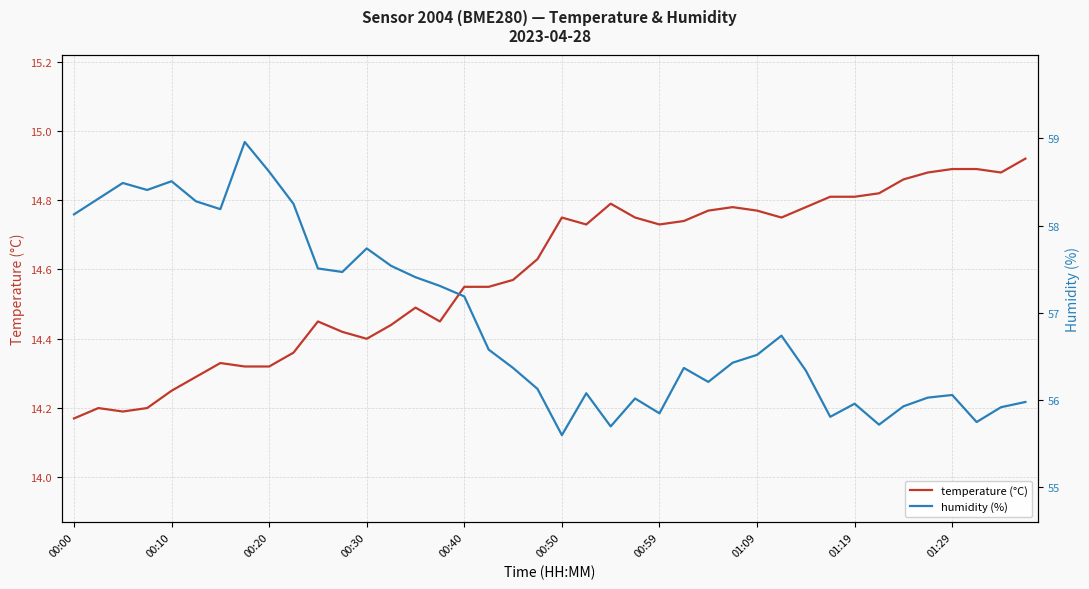

True or false: temperature (°C) and humidity (%) intersect in this chart.

False